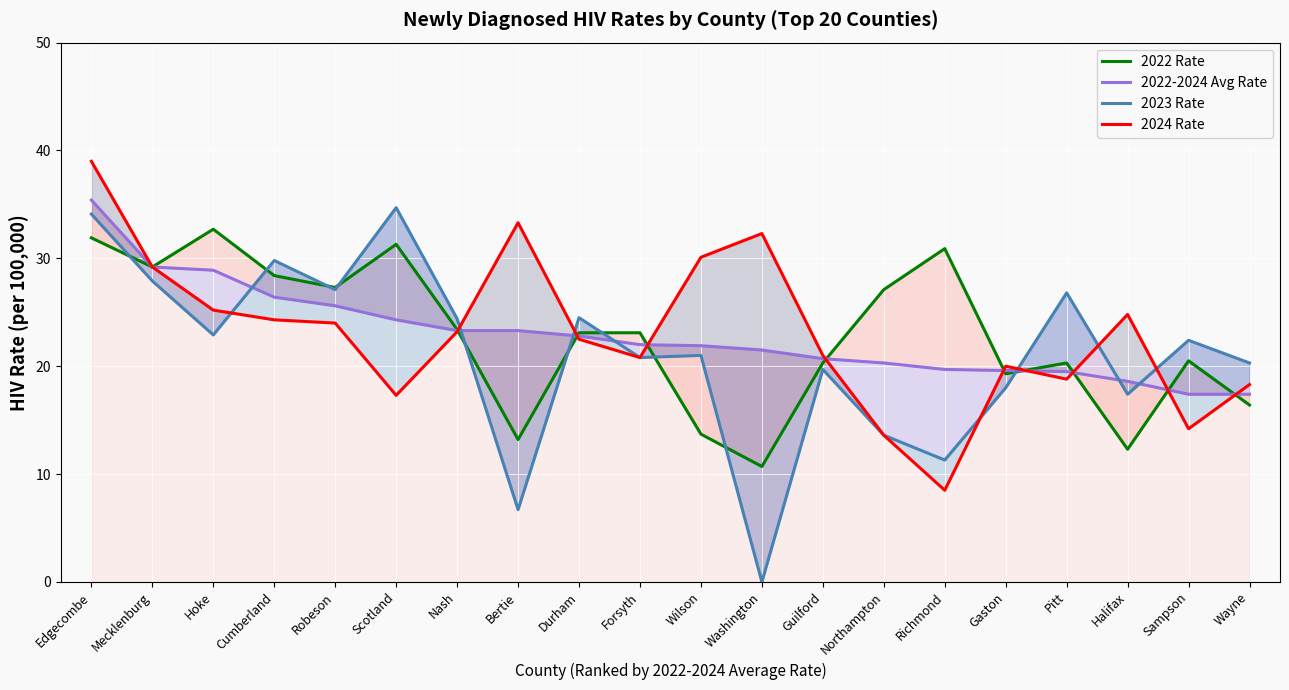

Is it true that 2022-2024 Avg Rate equals 19.6 at Gaston?

True